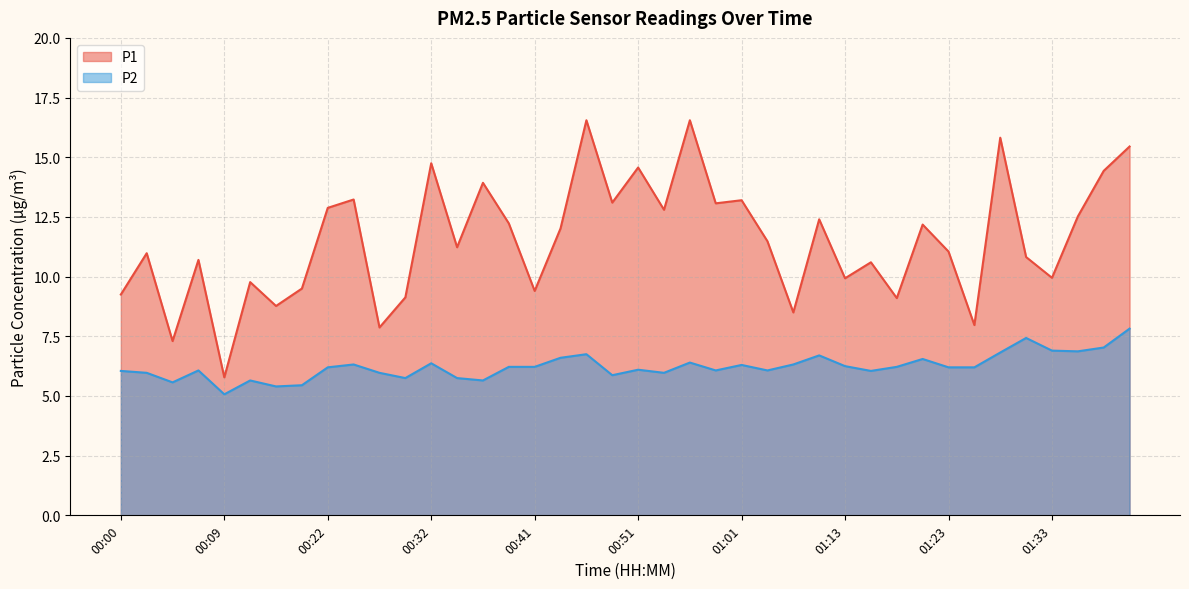

What is the difference between the P2 values at 00:27 and 01:21?

0.6